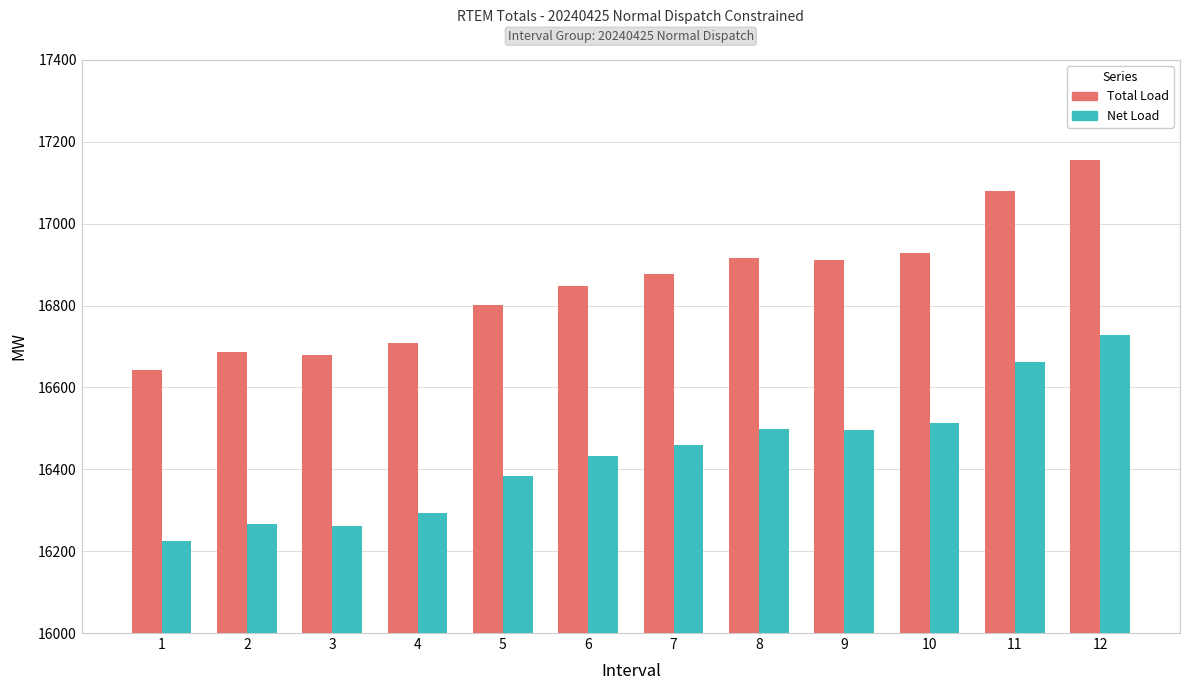

List the series in order of their overall mean, lowest first.

Net Load, Total Load